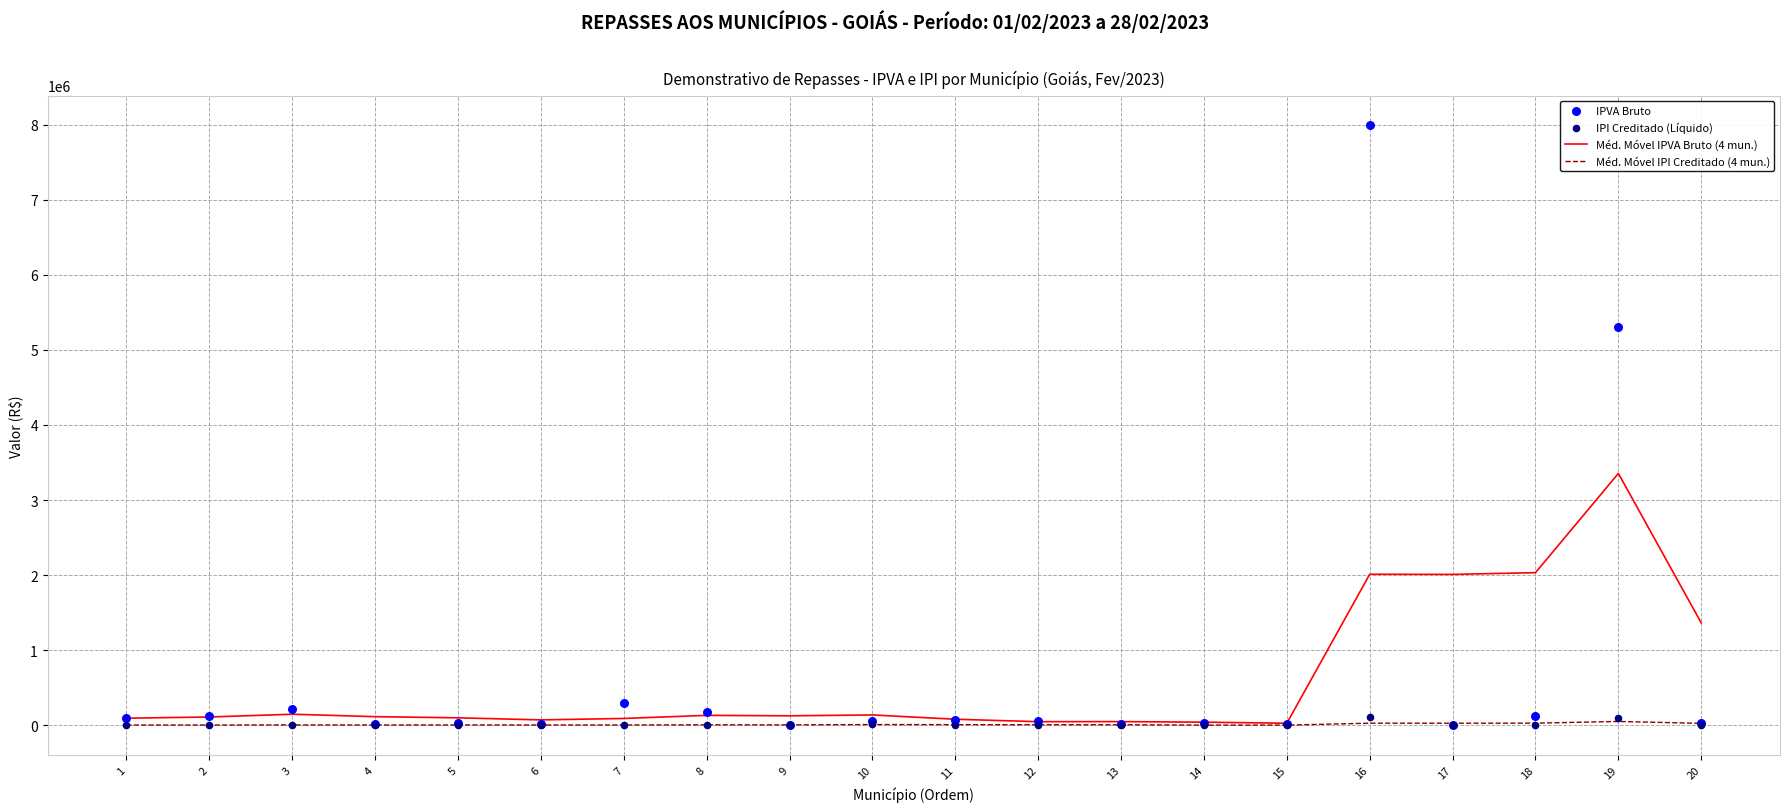

What are all the series names shown in the legend?

Méd. Móvel IPVA Bruto (4 mun.), Méd. Móvel IPI Creditado (4 mun.), IPVA Bruto, IPI Creditado (Líquido)